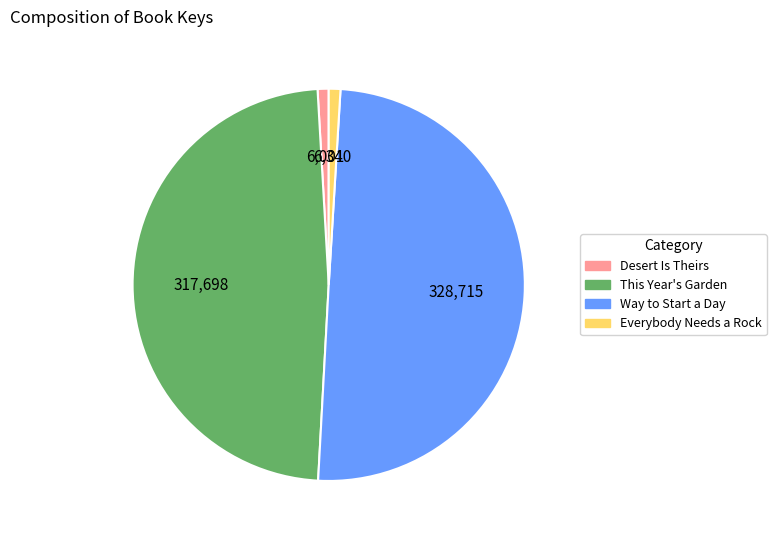

Which slice is the largest?

Way to Start a Day